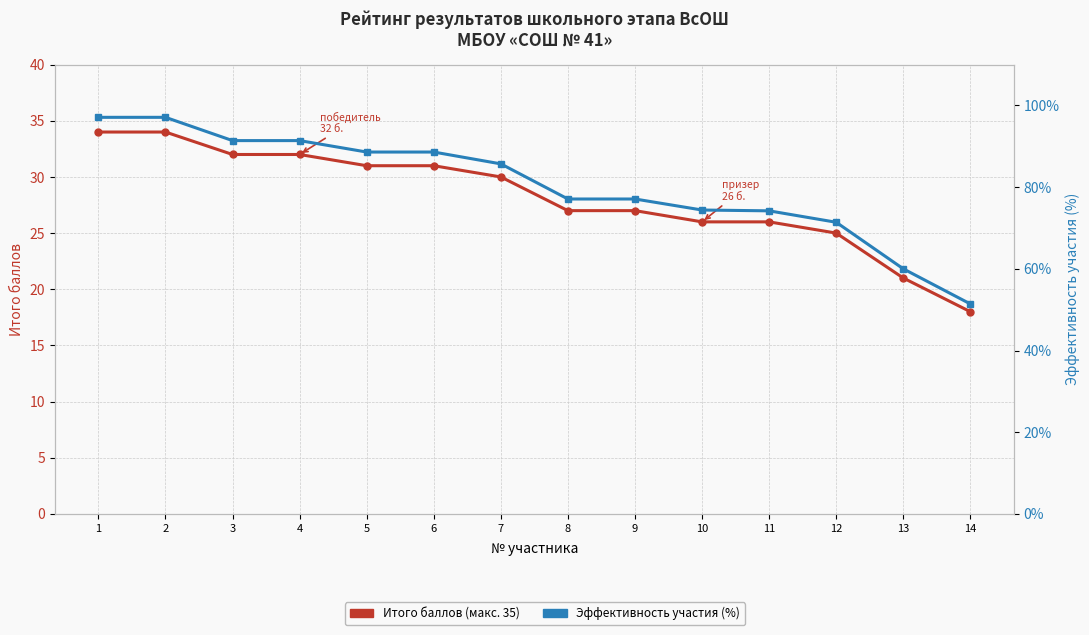

True or false: Итого баллов has a value of 26.0 at 10.

True